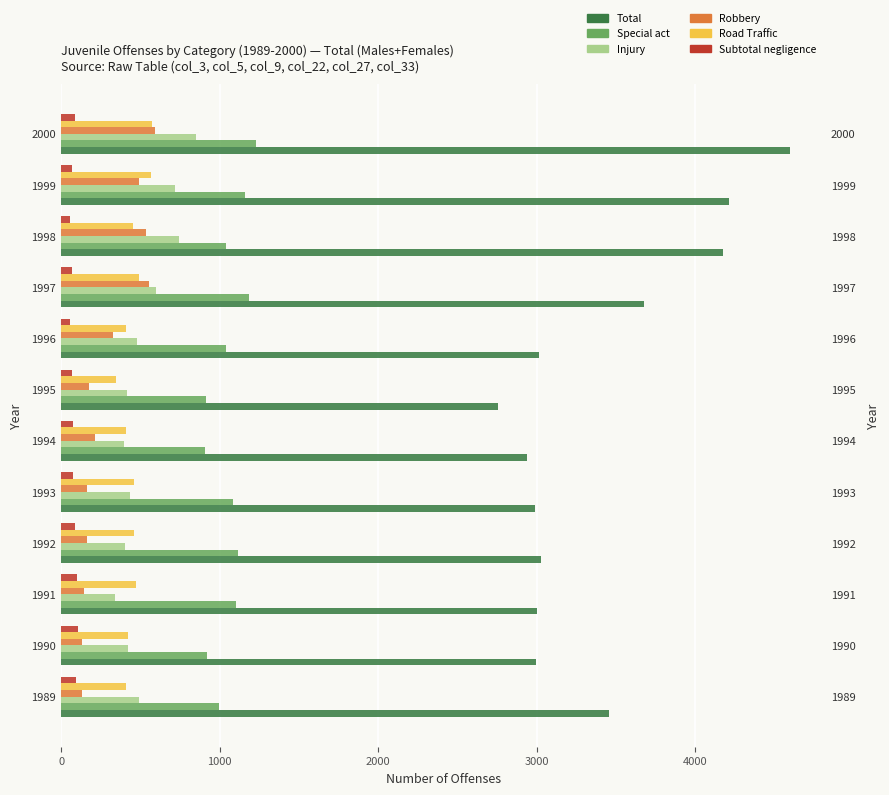

How many data points does each series have?

12